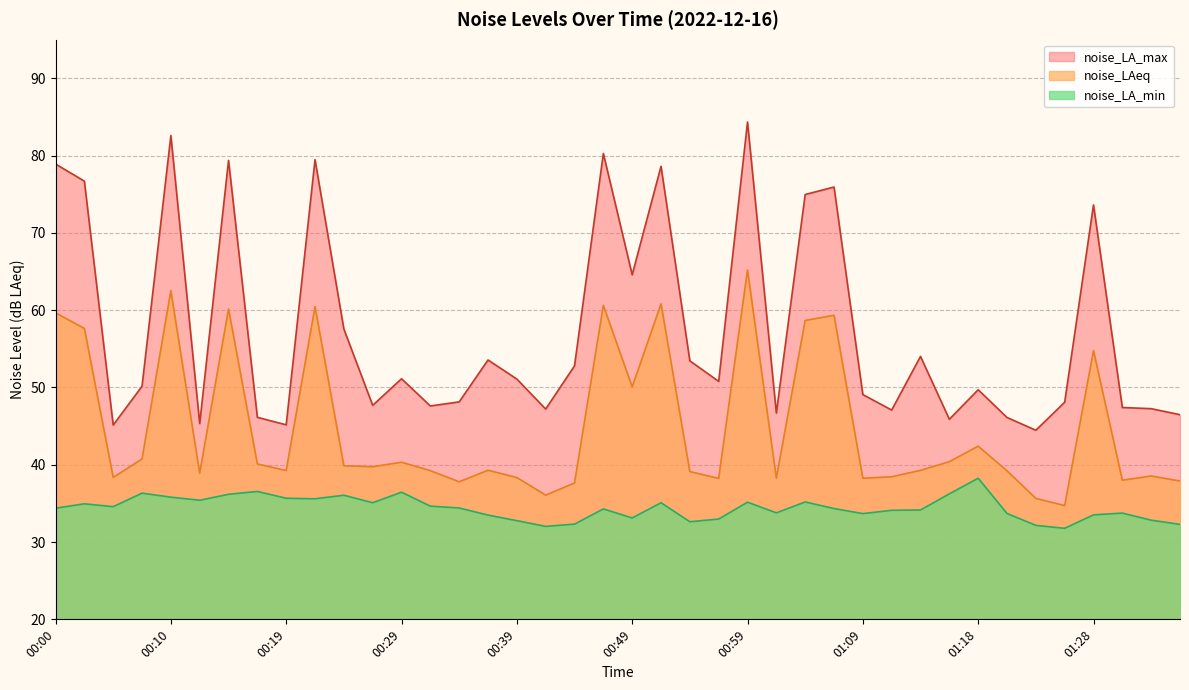

How many lines are shown in the chart?

3